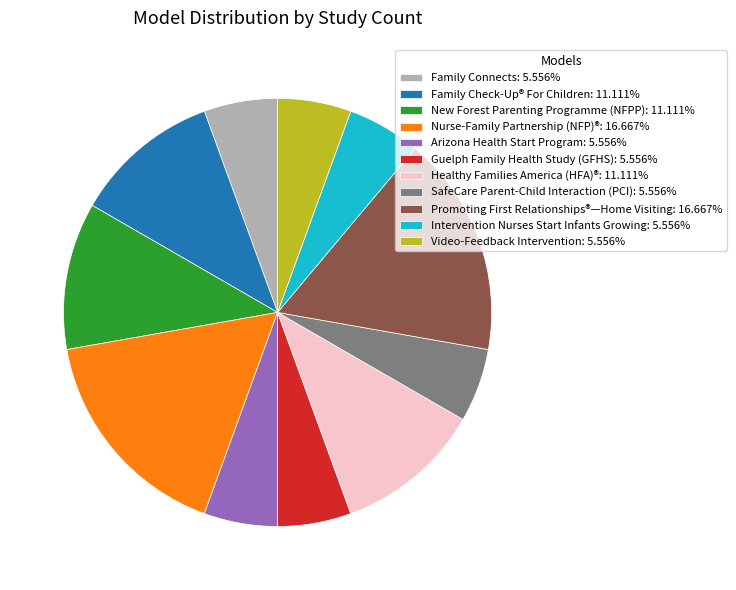

Do SafeCare Parent-Child Interaction (PCI): 5.556% and Video-Feedback Intervention: 5.556% together represent more than half of the pie?

No